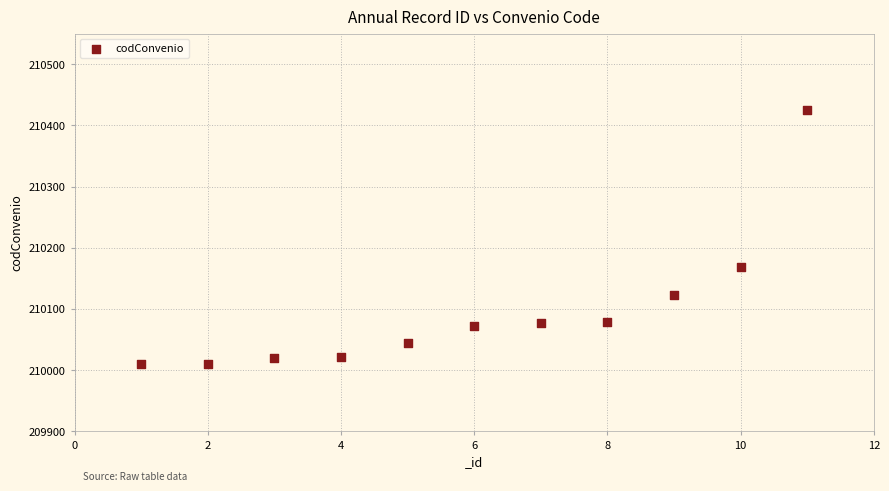

What is the average X value?

6